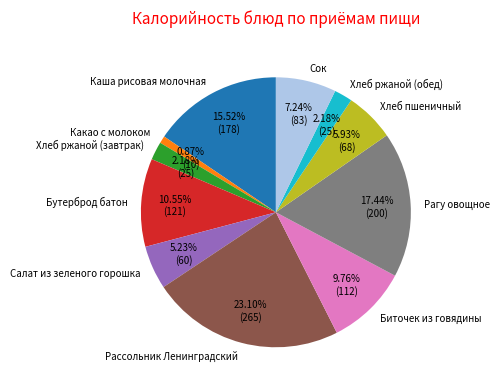

To the nearest percent, what is the difference between the largest and smallest slice percentages?

22%